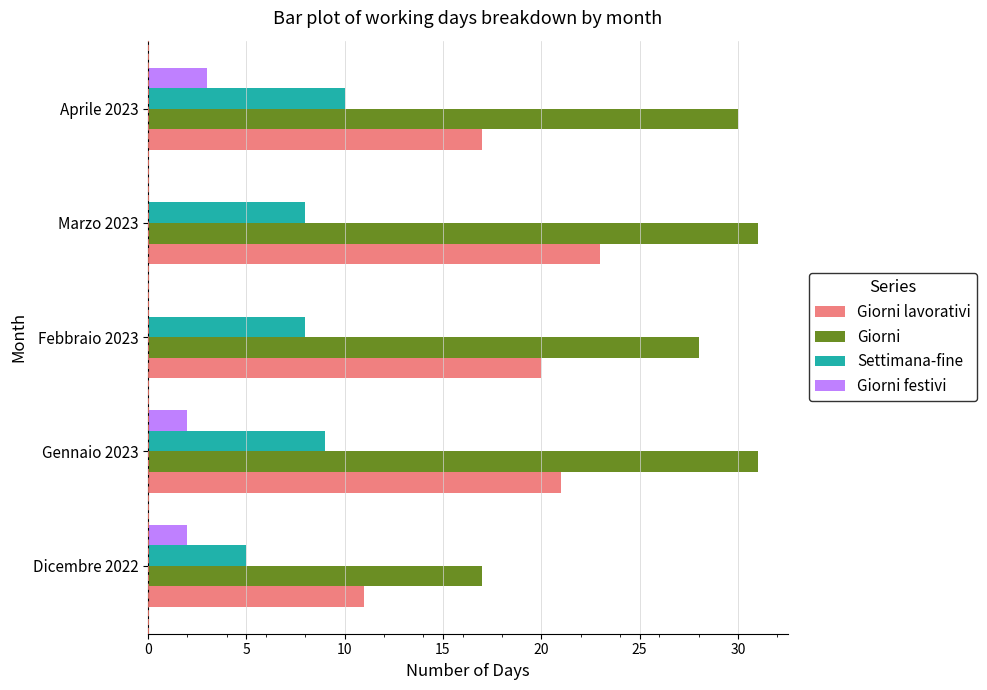

Which series has the largest range (max minus min)?

Giorni